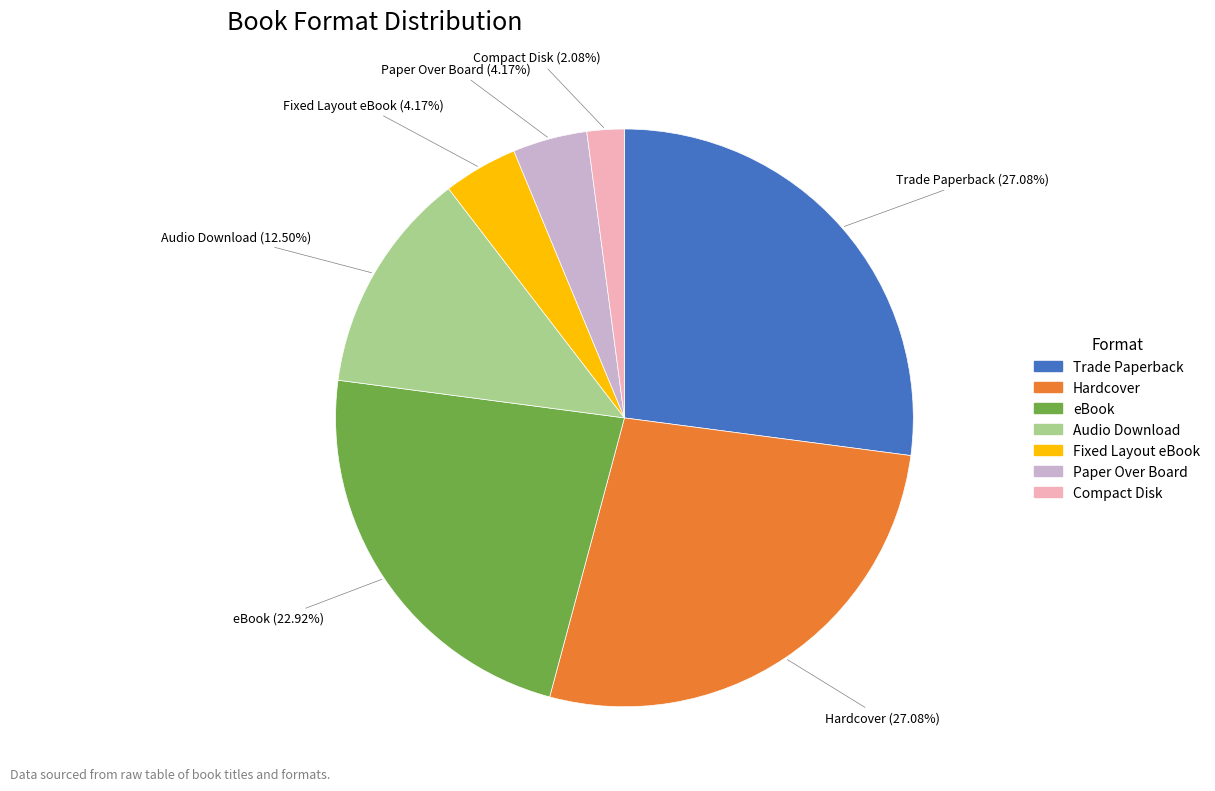

Which category has the smallest portion of the pie?

Compact Disk